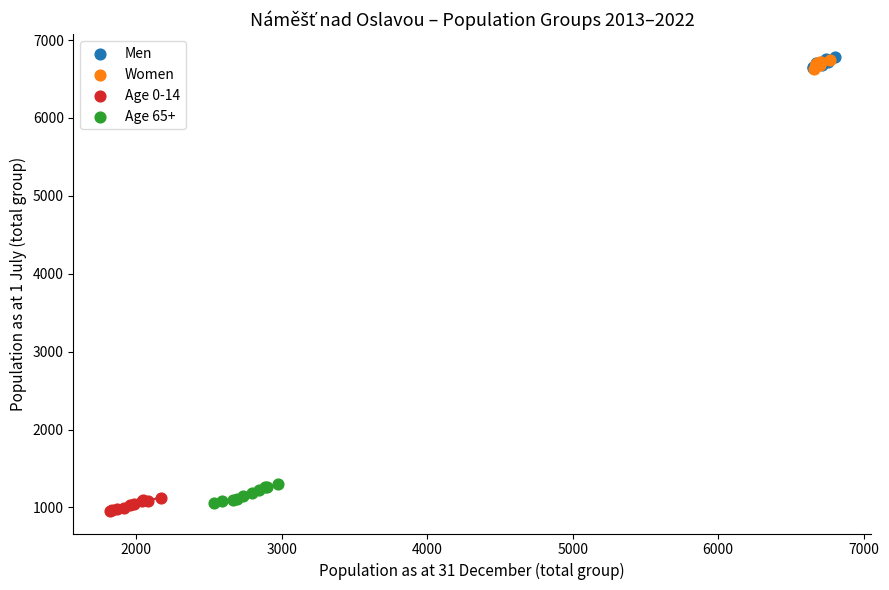

What are all the series names shown in the legend?

Men, Women, Age 0-14, Age 65+